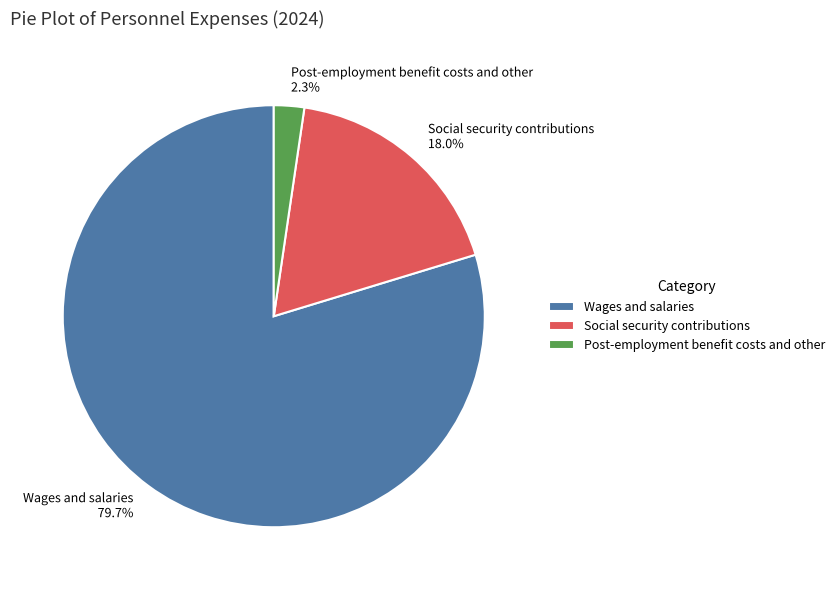

Which has a higher value, Post-employment benefit costs and other 2.3% or Social security contributions 18.0%?

Social security contributions 18.0%